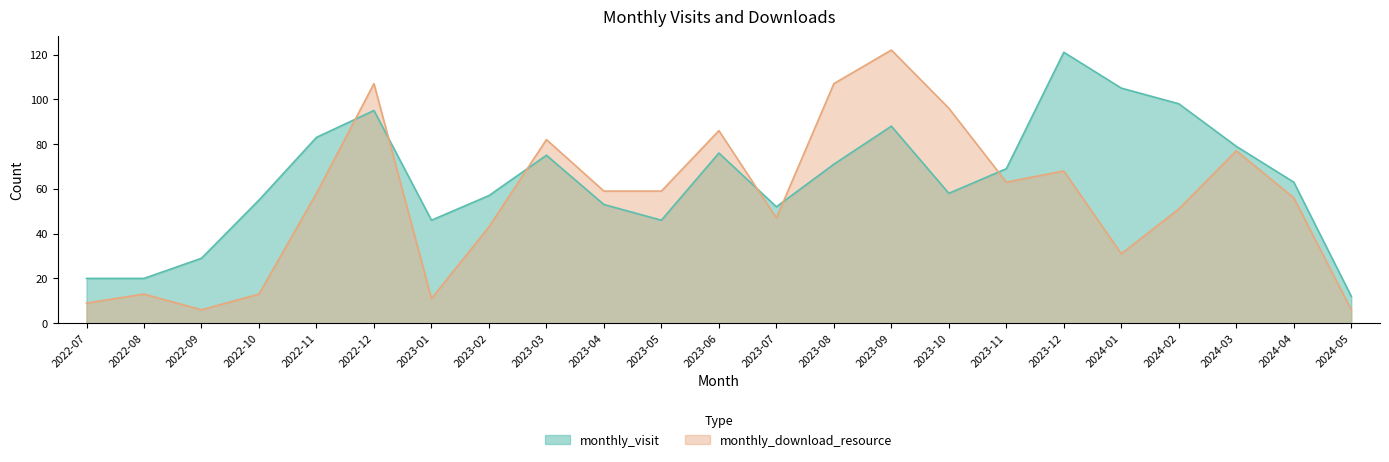

What is the sum of all monthly_visit values?

1471